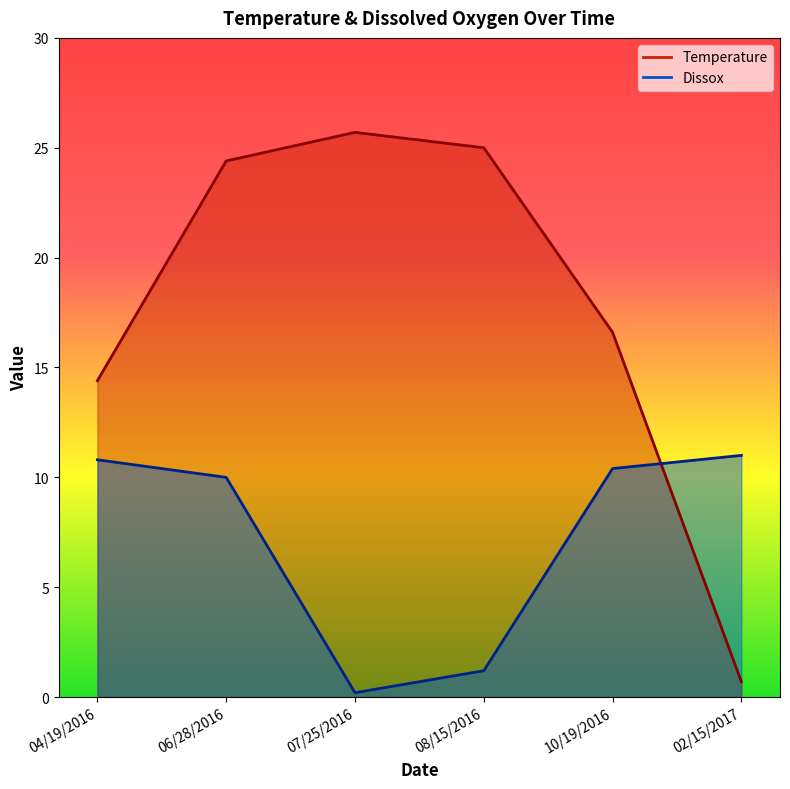

Does the chart display data point markers on the line(s)?

No